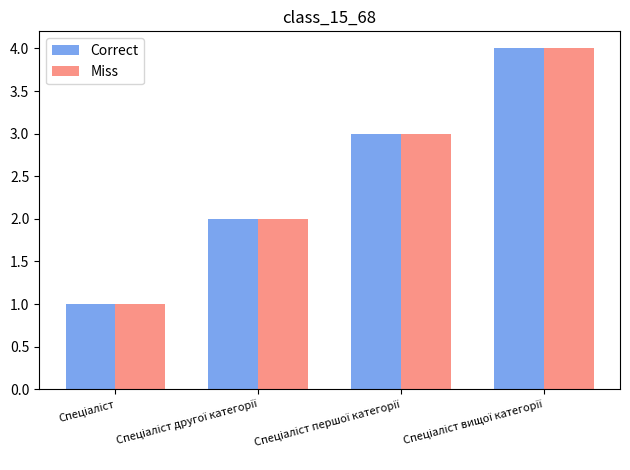

What is the maximum value shown in the chart?

4